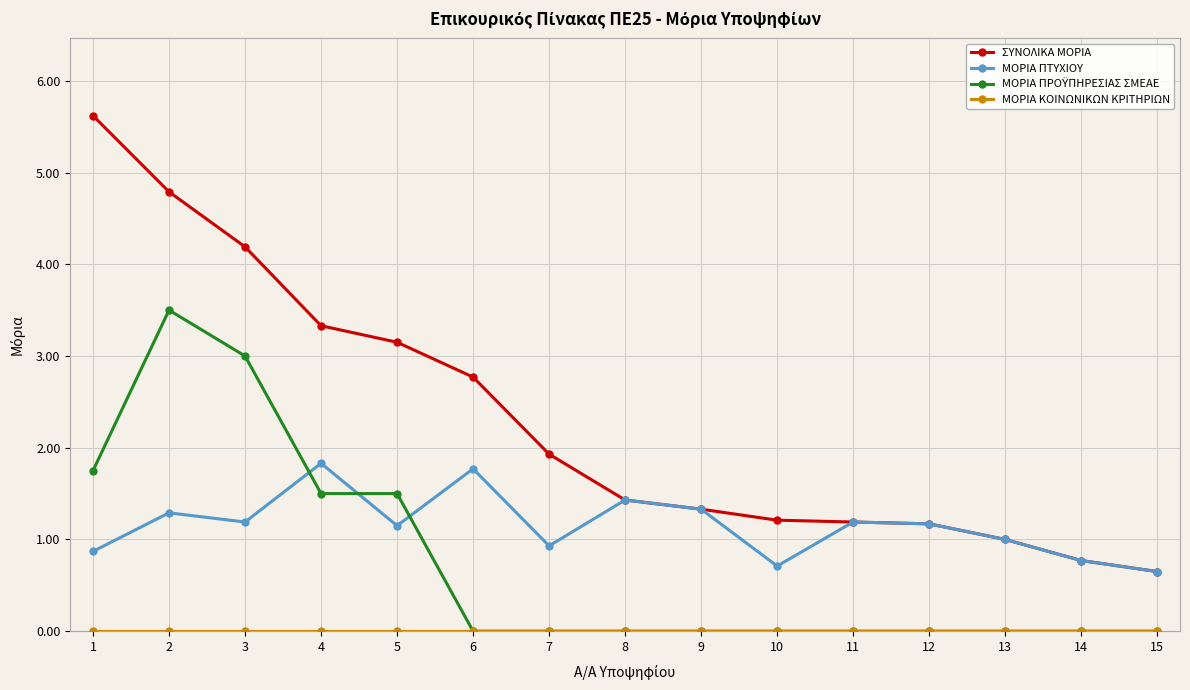

What is the total value across all series at 1?

8.2